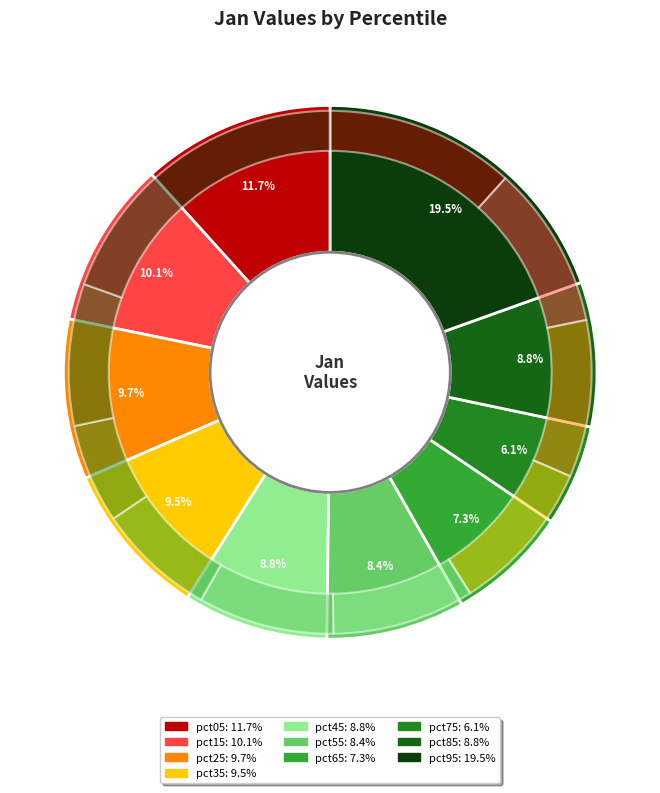

To the nearest percent, what portion does pct45 represent?

9%